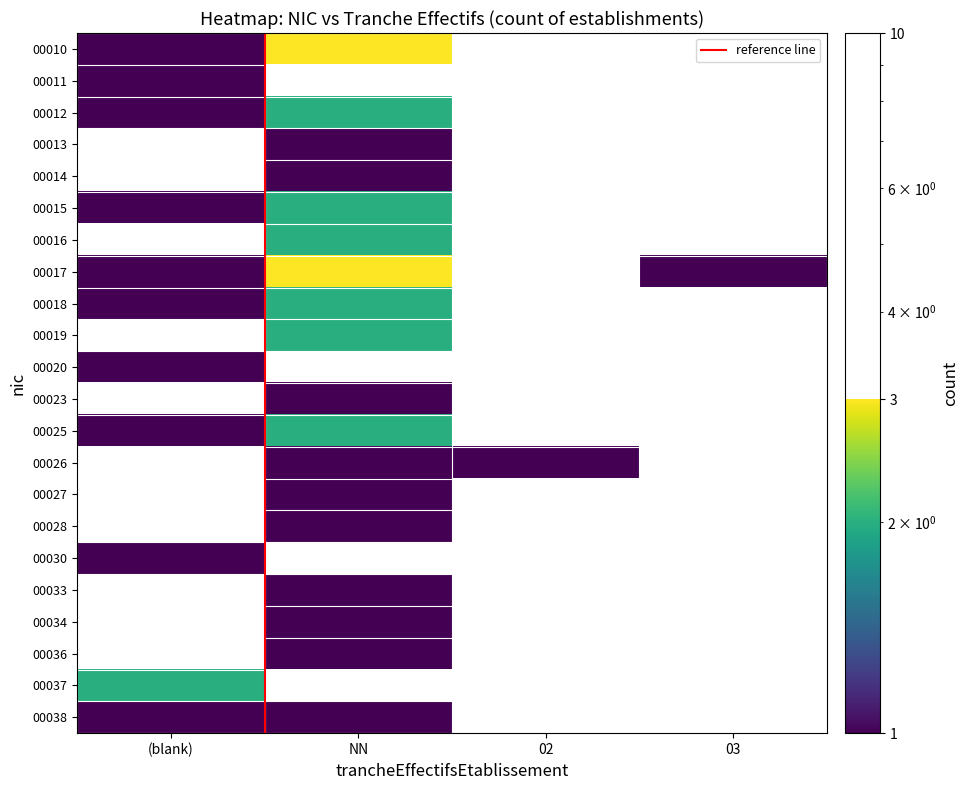

Is the value of 00033 at  greater than the value of 00018 at ?

No